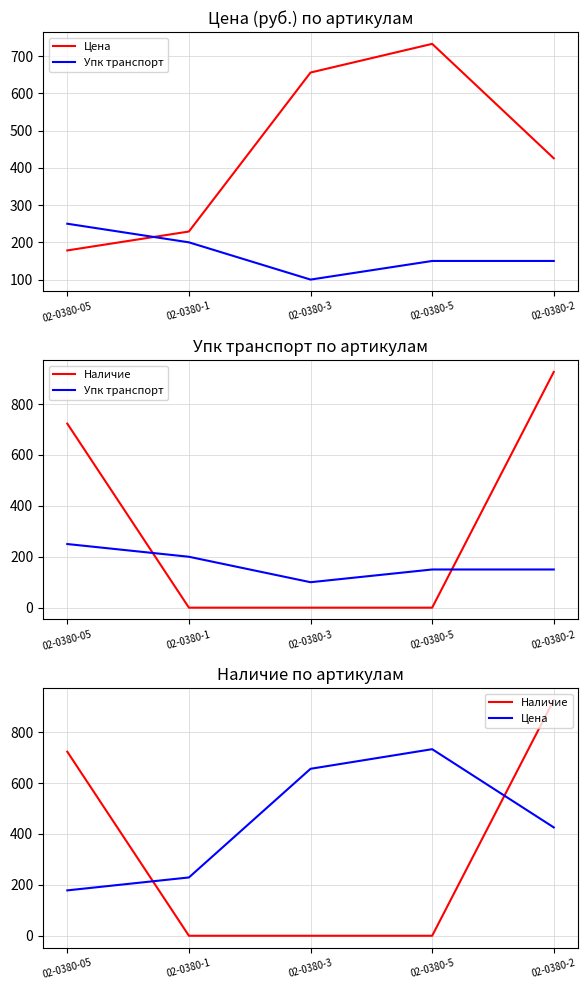

How many times do Упк транспорт and Цена cross each other?

1